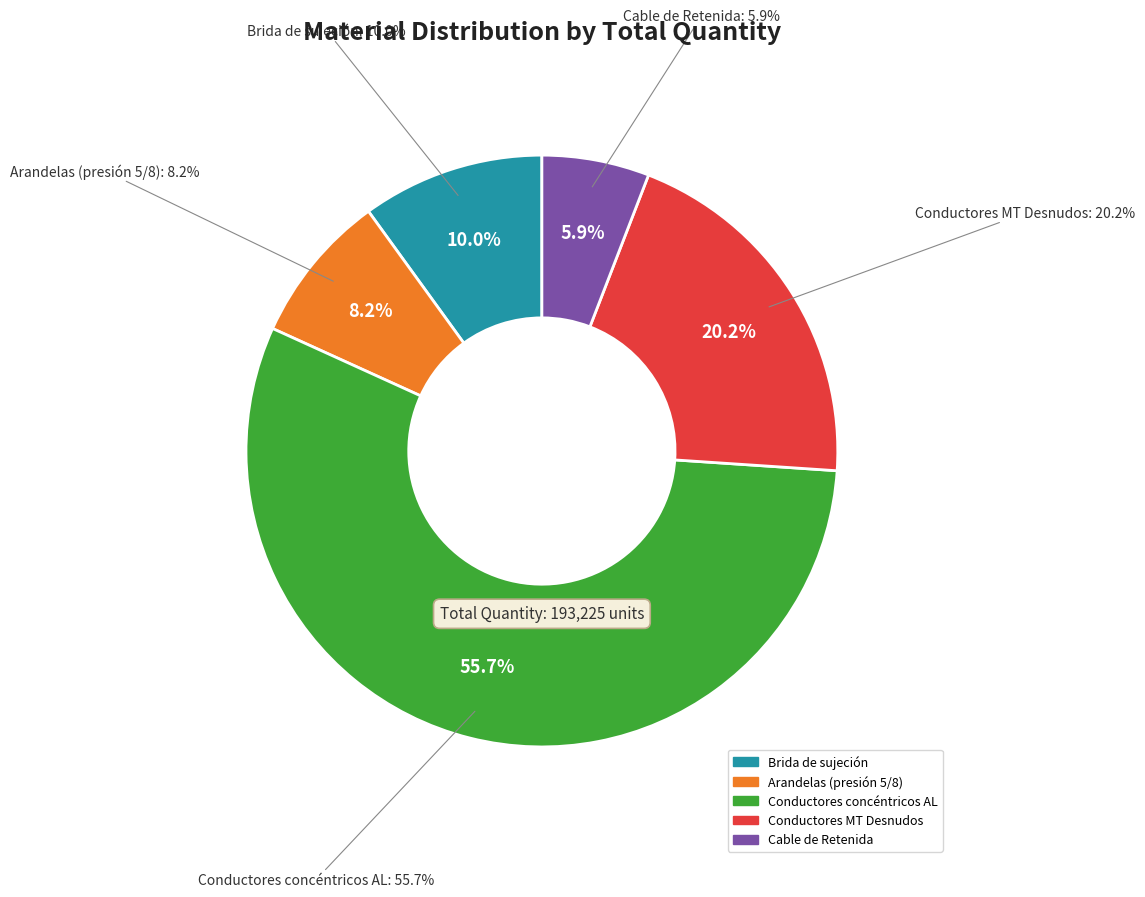

Rank the categories by value from highest to lowest.

Conductores concéntricos AL, Conductores MT Desnudos, Brida de sujeción, Arandelas (presión 5/8), Cable de Retenida